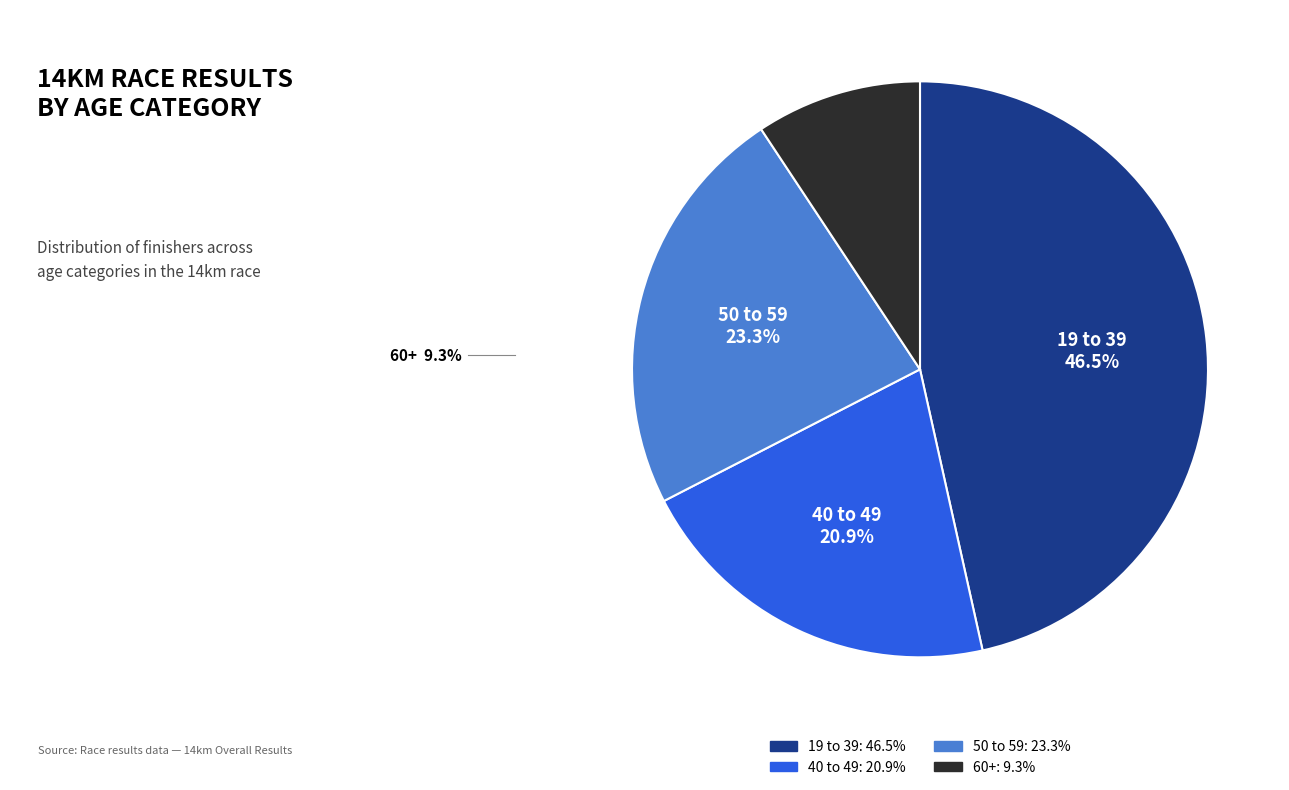

What is the ratio of the value at 60+ to the value at 19 to 39?

0.2